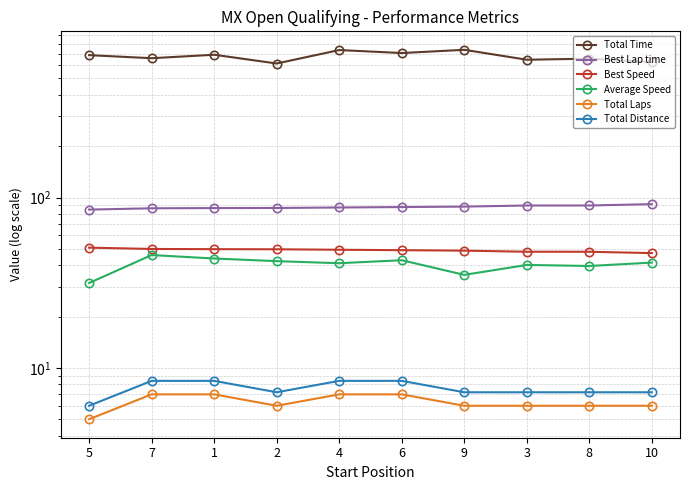

At which label does Best Speed reach its minimum?

10